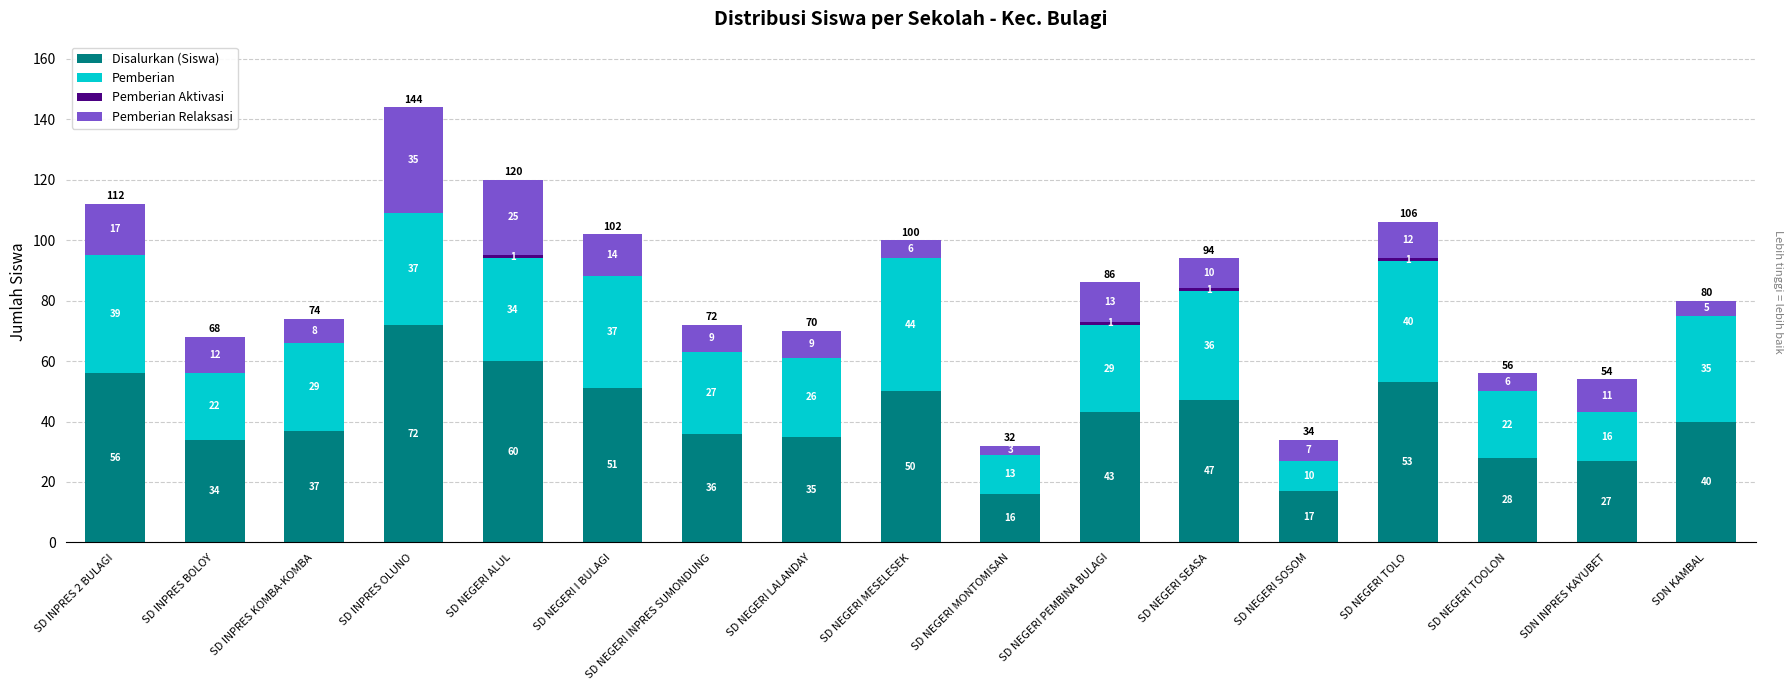

What is the maximum value for Disalurkan (Siswa)?

72